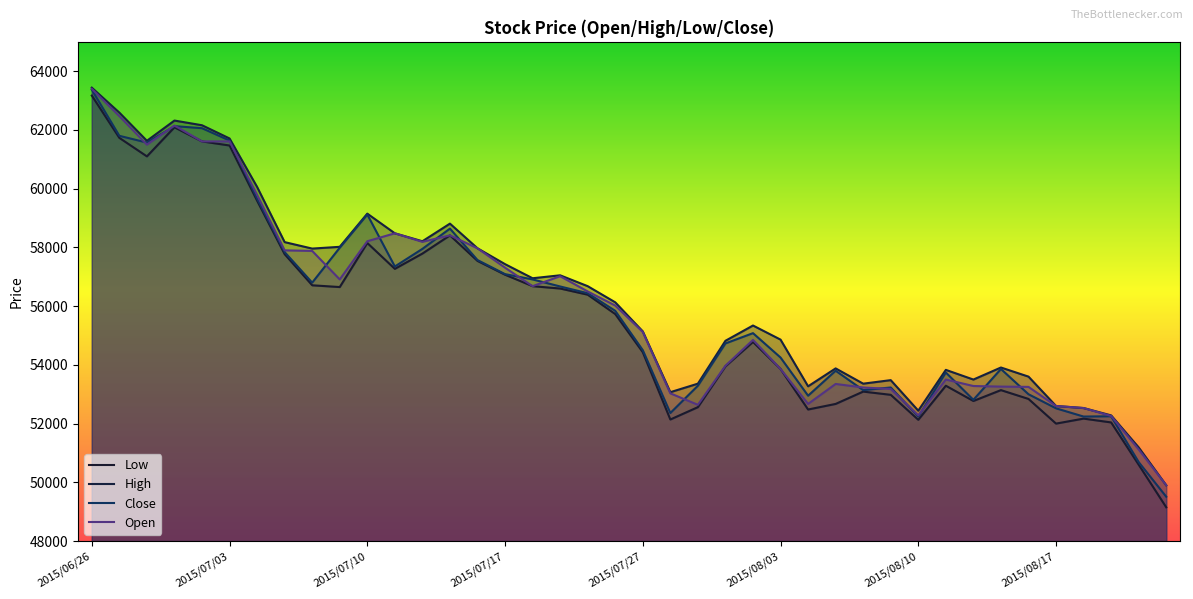

How many lines are shown in the chart?

4